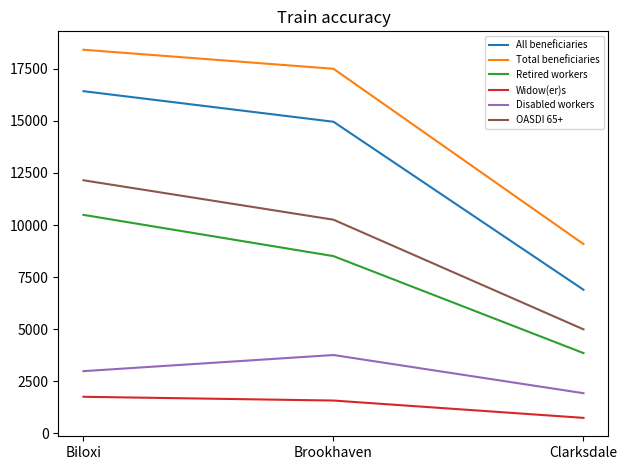

How many Retired workers values are between 3843 and 10487?

3